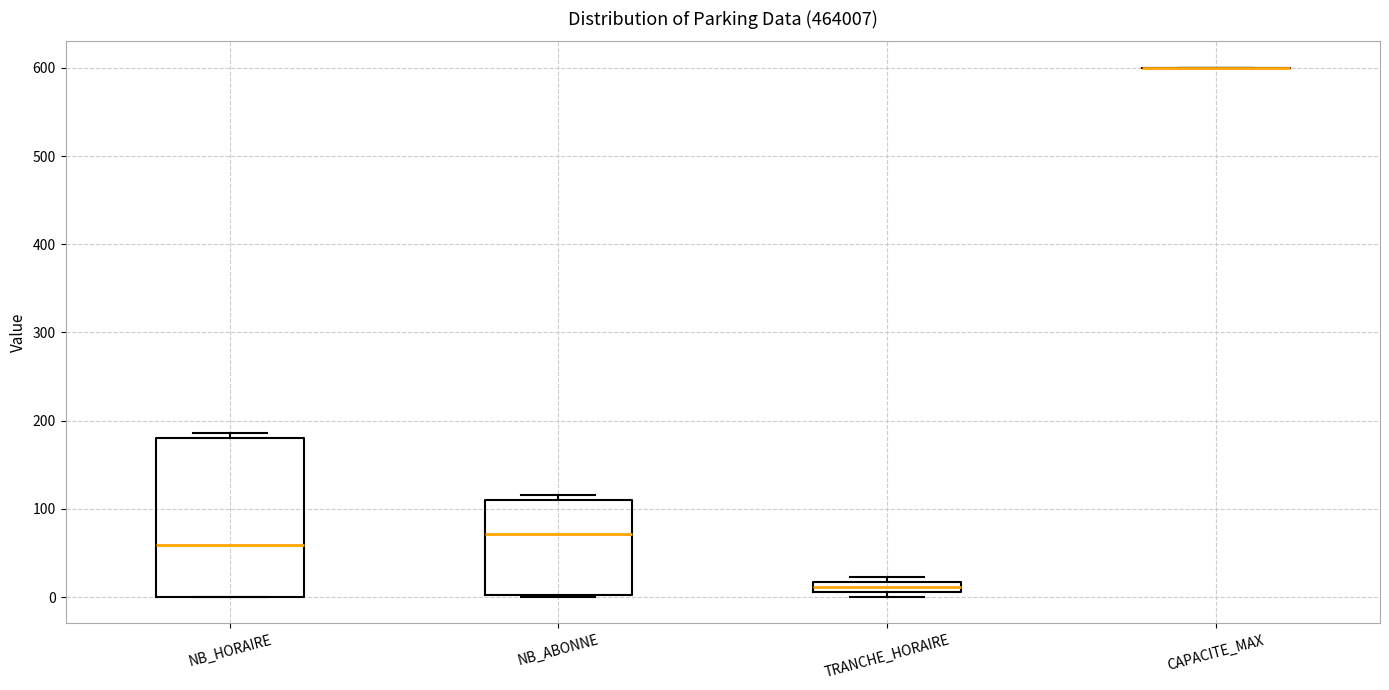

Which box is the tallest, from its lower edge to its upper edge?

NB_HORAIRE